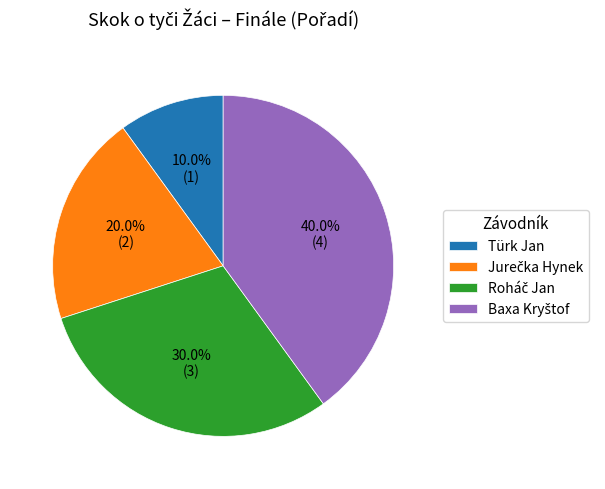

What is the smallest slice in the pie chart?

Türk Jan